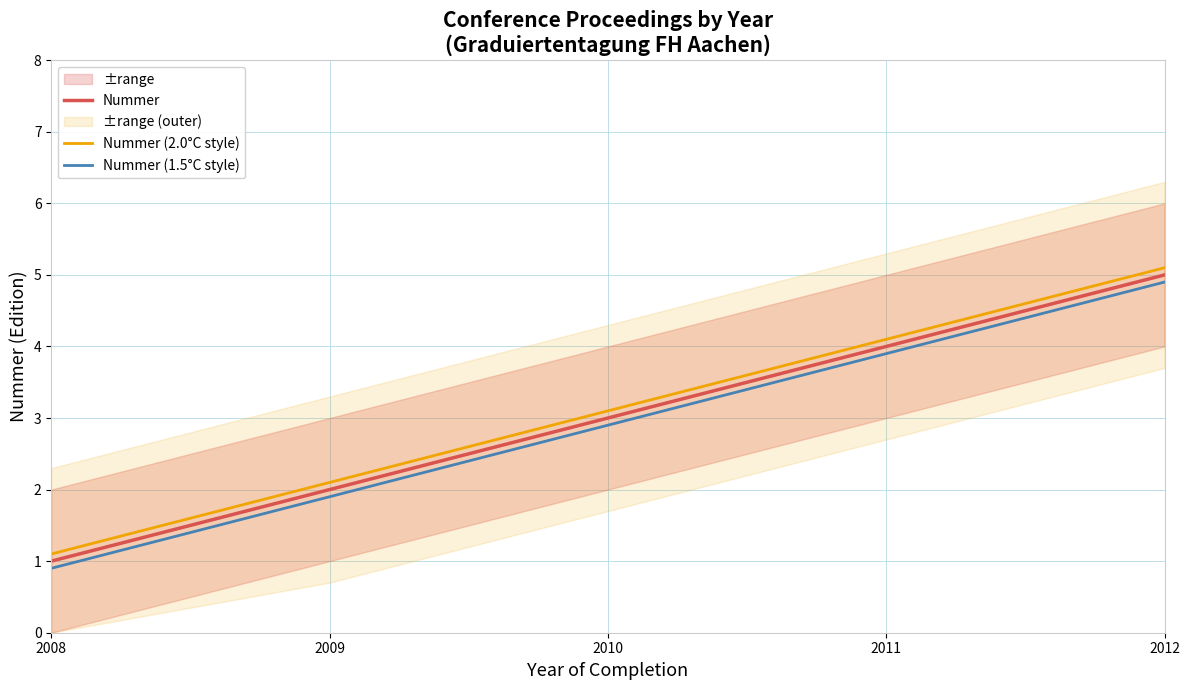

Which series has the widest spread of values?

Nummer